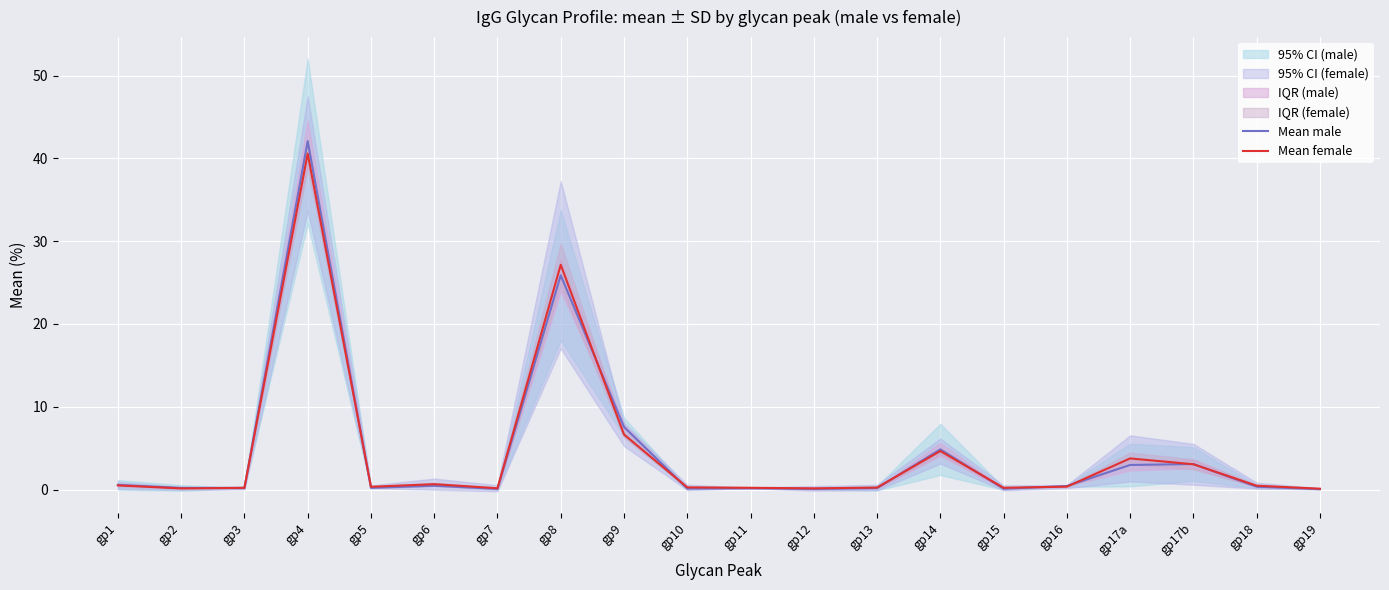

Between gp12 and gp9, which is larger?

gp9